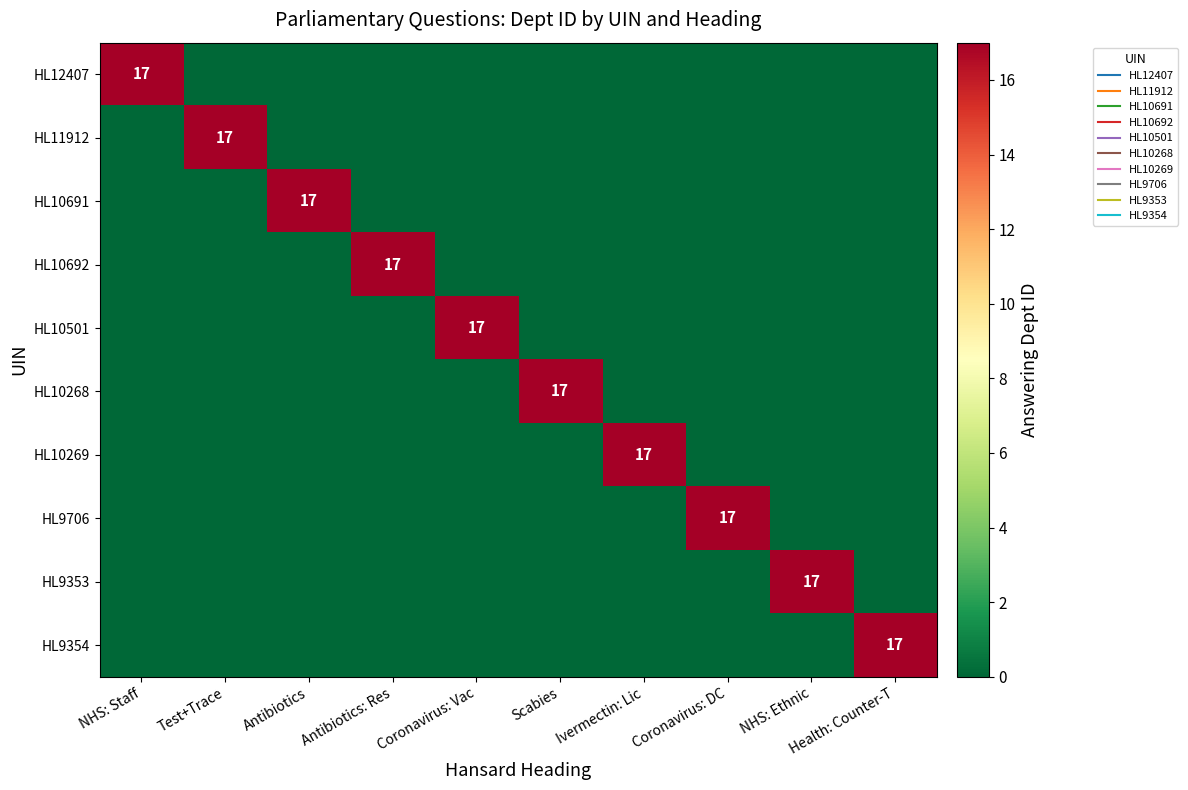

What is the spread (max minus min) of values at Coronavirus: Vac?

17